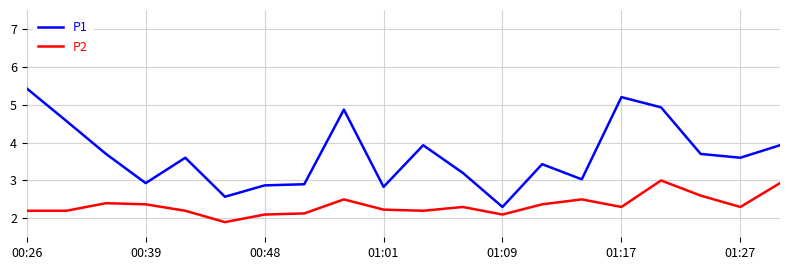

How many values in the P2 series are below 2?

1